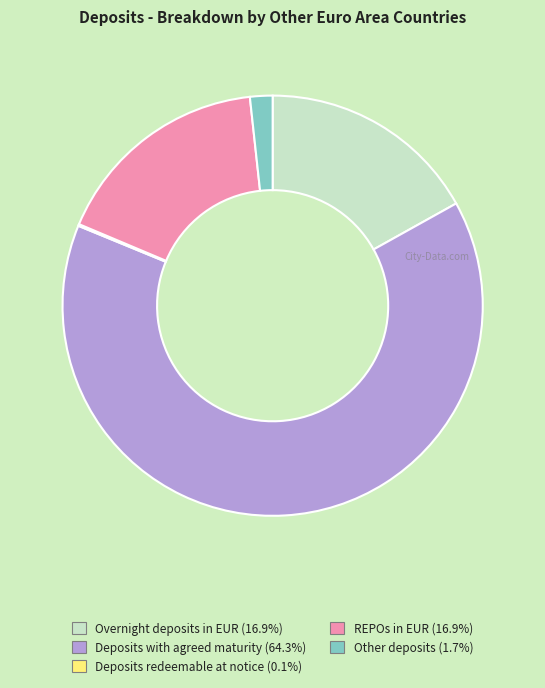

Does any single category account for the majority?

Yes